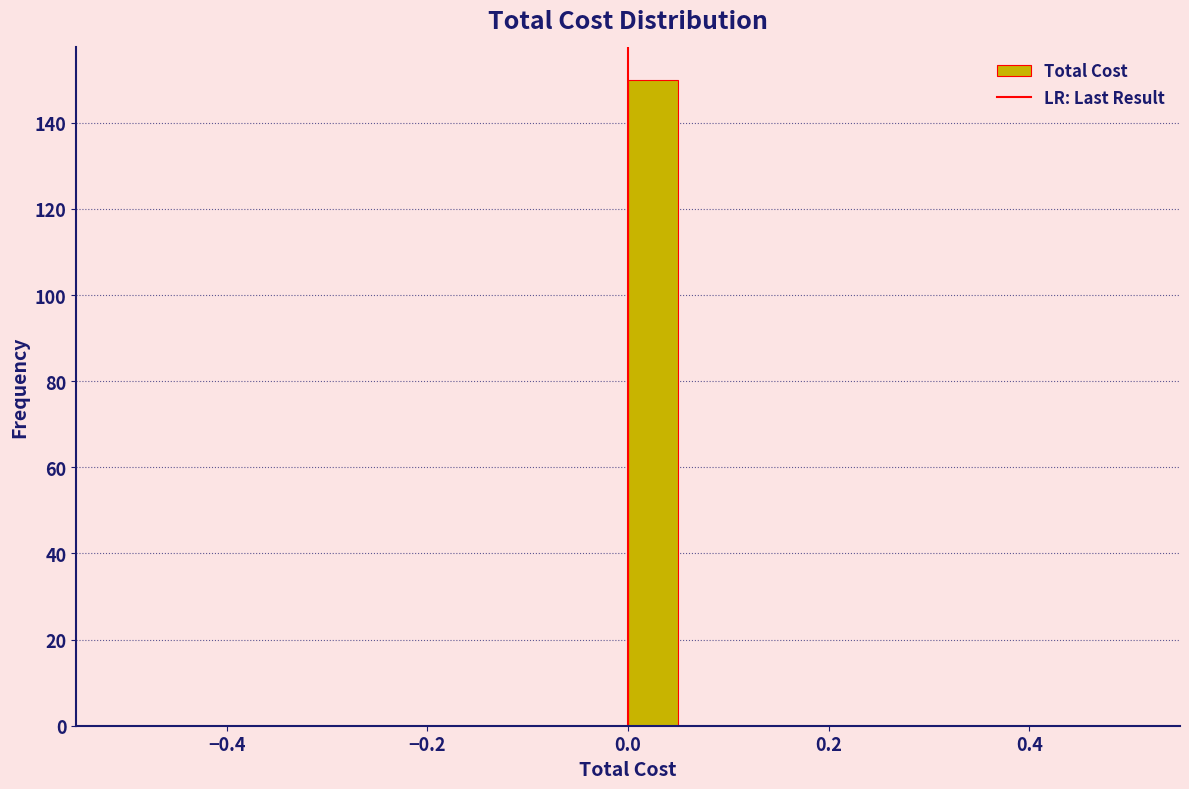

Around what value on the x-axis is the tallest bar? Give the approximate position of its centre, as read against the axis.

0.02